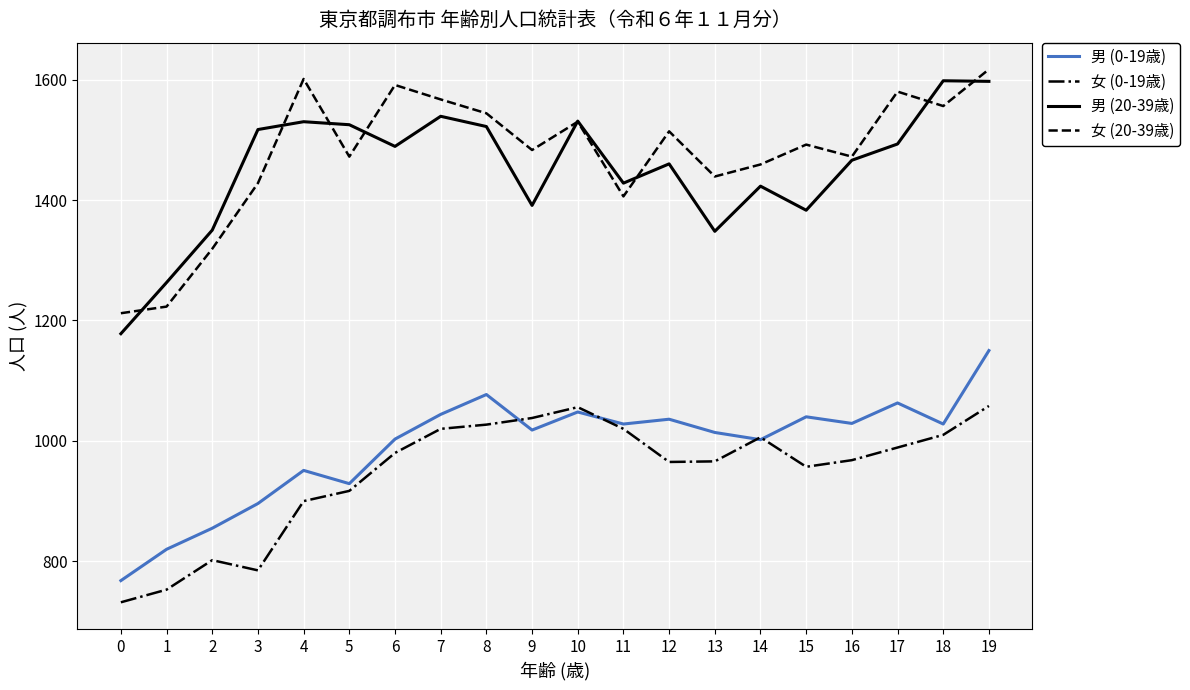

At which category is the sum across all series the highest?

19